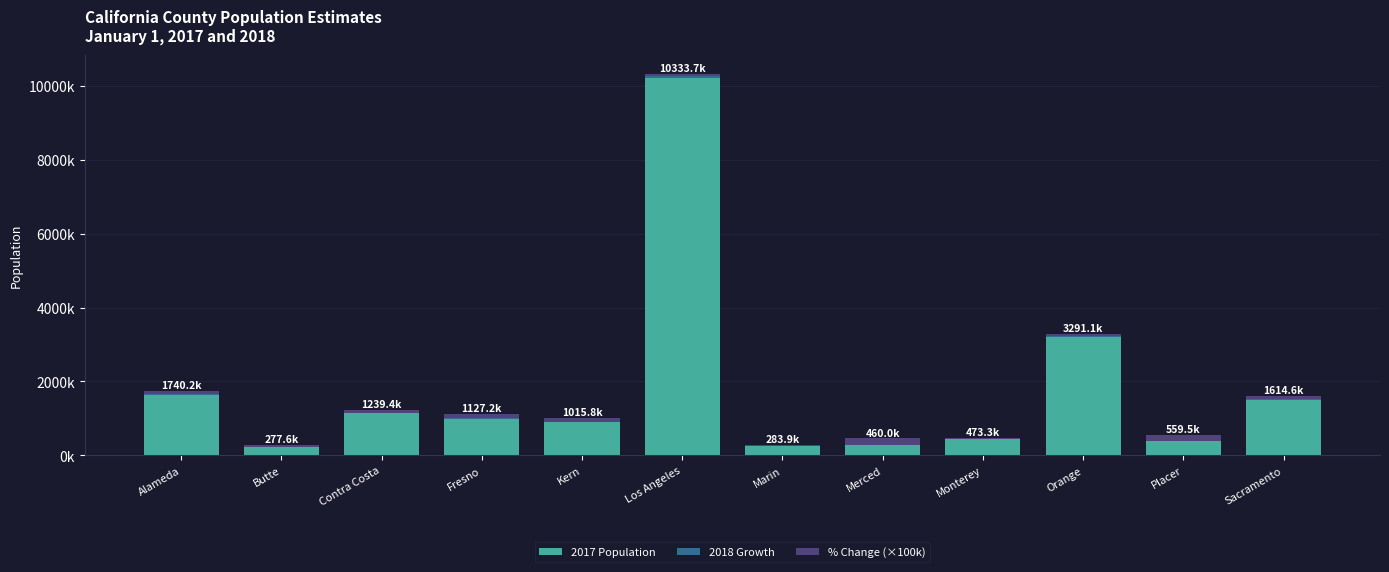

Which series has the largest total across all categories?

2017 Population